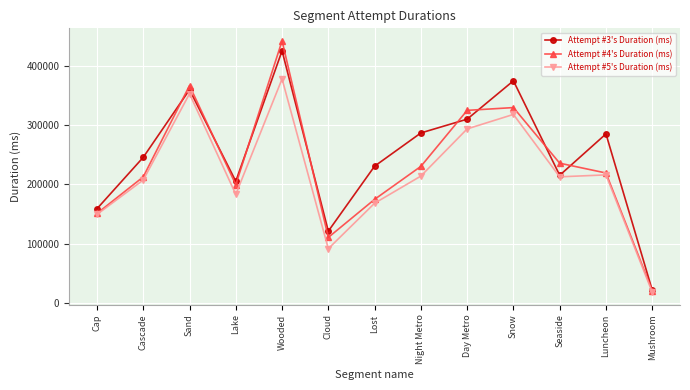

What is the minimum value for Attempt #4's Duration (ms)?

21392